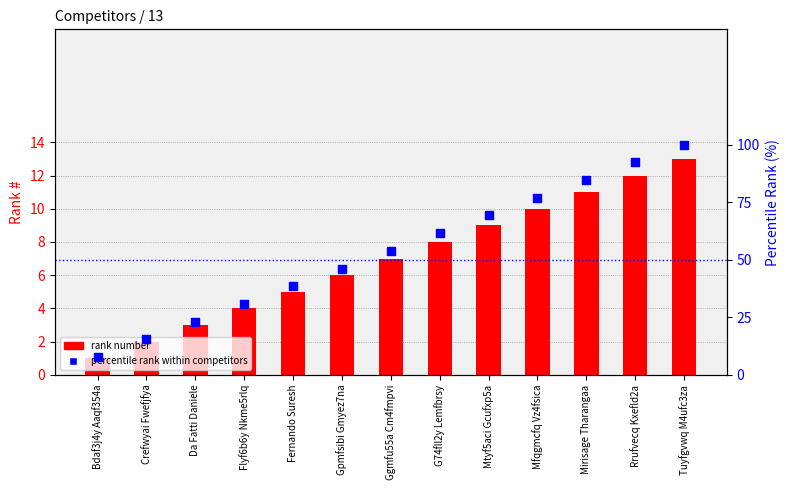

Which series has the widest spread of Y values?

percentile rank within competitors